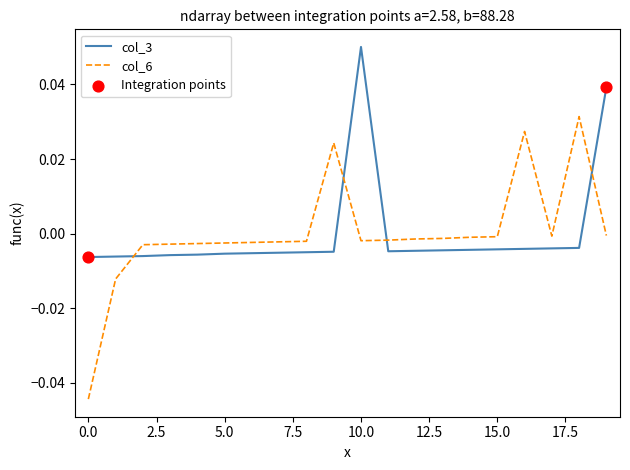

Which series has the largest range (max minus min)?

col_6